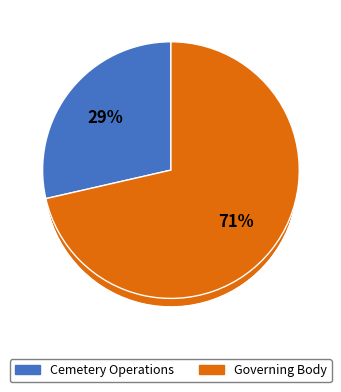

To the nearest percent, what portion does Governing Body represent?

71%